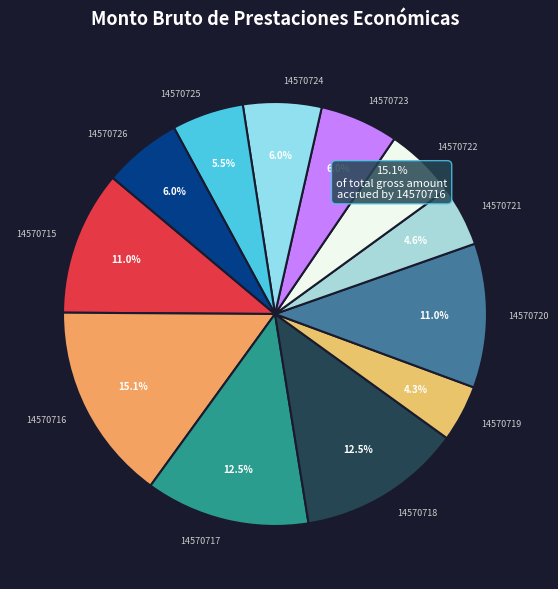

True or false: 14570723 accounts for 12% of the total.

False